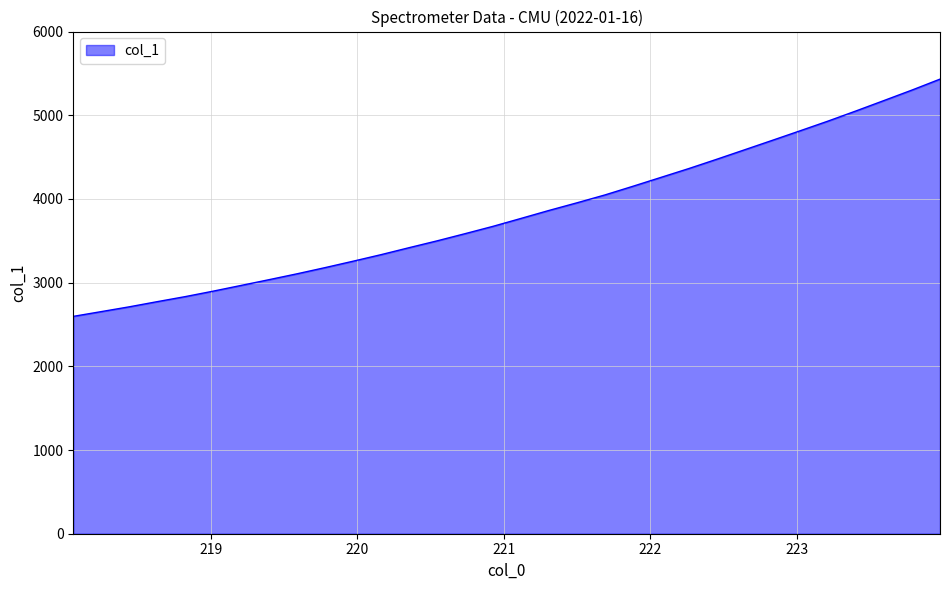

What is the maximum value shown in the chart?

5431.5